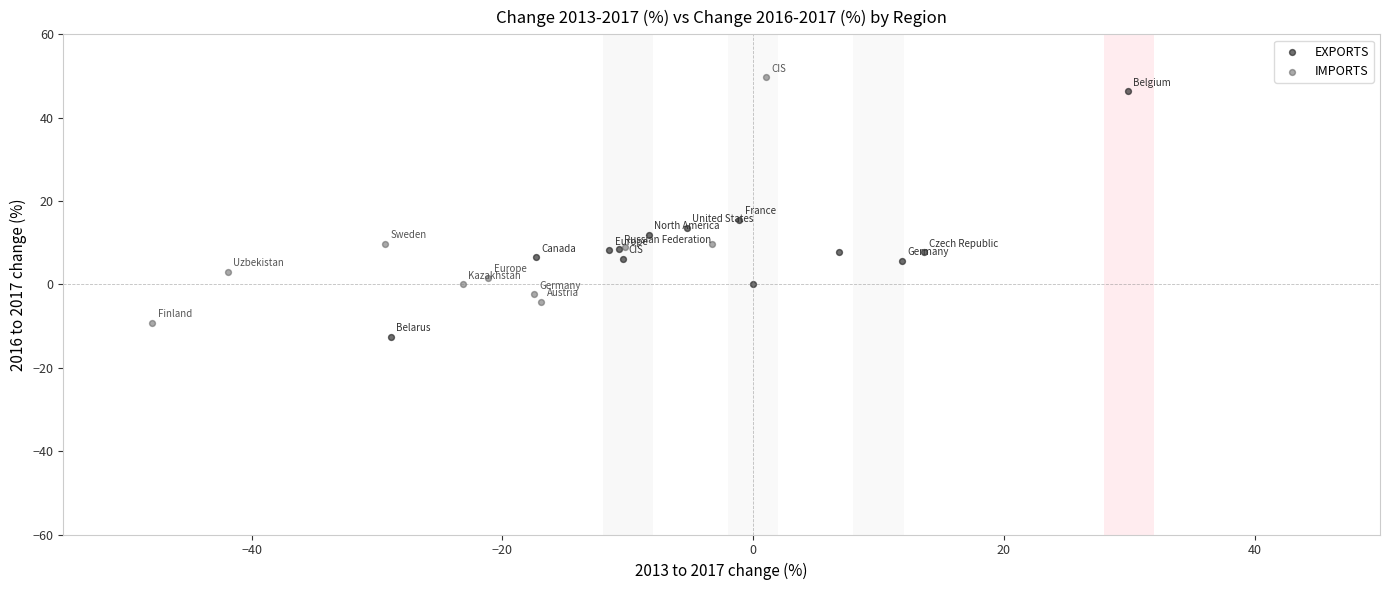

What are all the series names shown in the legend?

EXPORTS, IMPORTS